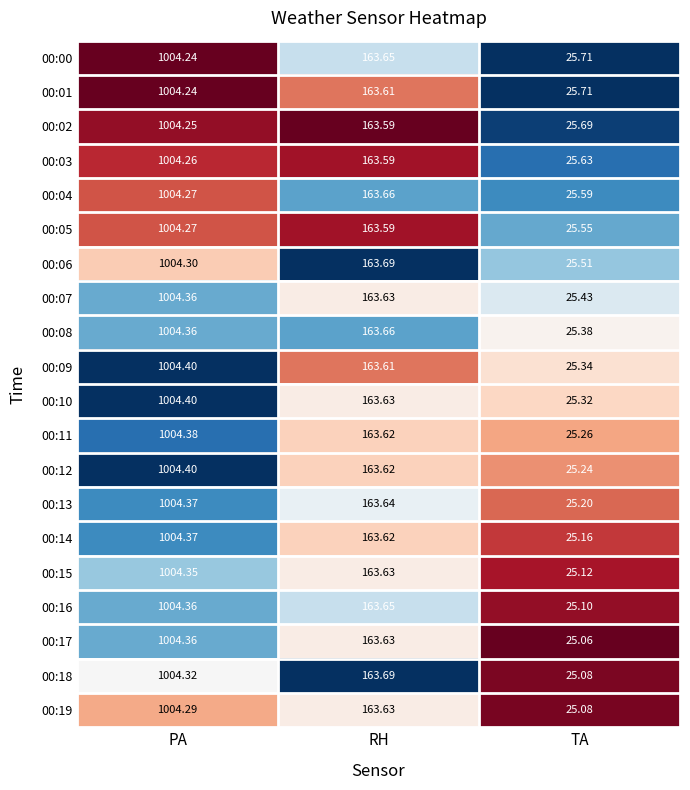

At which label does 00:14 reach its peak?

PA